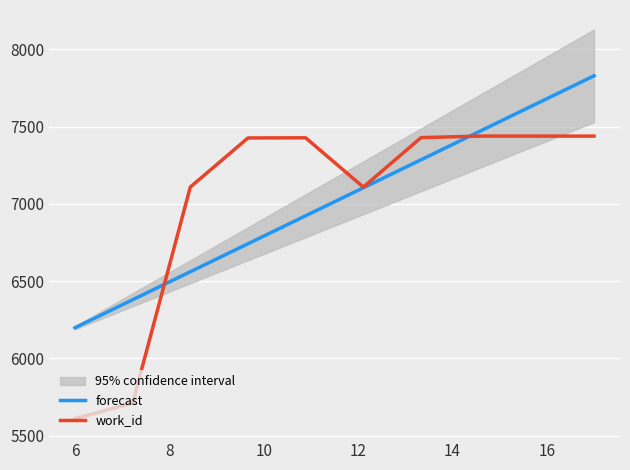

Reading right to left, list all the values displayed in this chart.

forecast: 7828.3	7647.1	7465.9	7284.8	7103.6	6922.4	6741.2	6560.1	6378.9	6197.7
work_id: 7438.0	7438.0	7438.0	7428.0	7108.0	7427.0	7426.0	7108.0	5710.0	5609.0